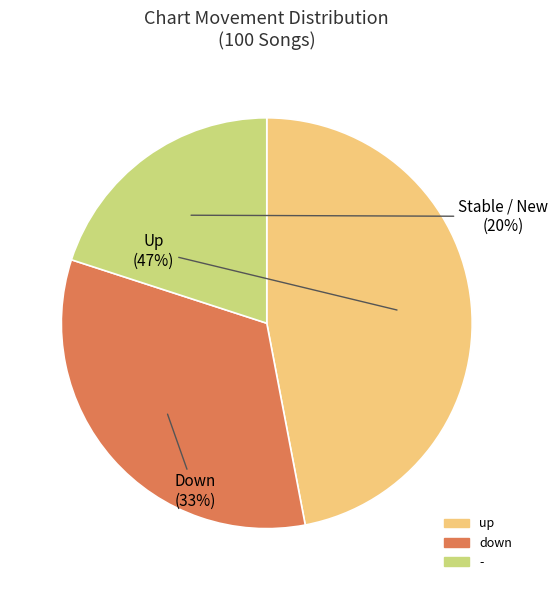

Count the number of slices in the pie.

3